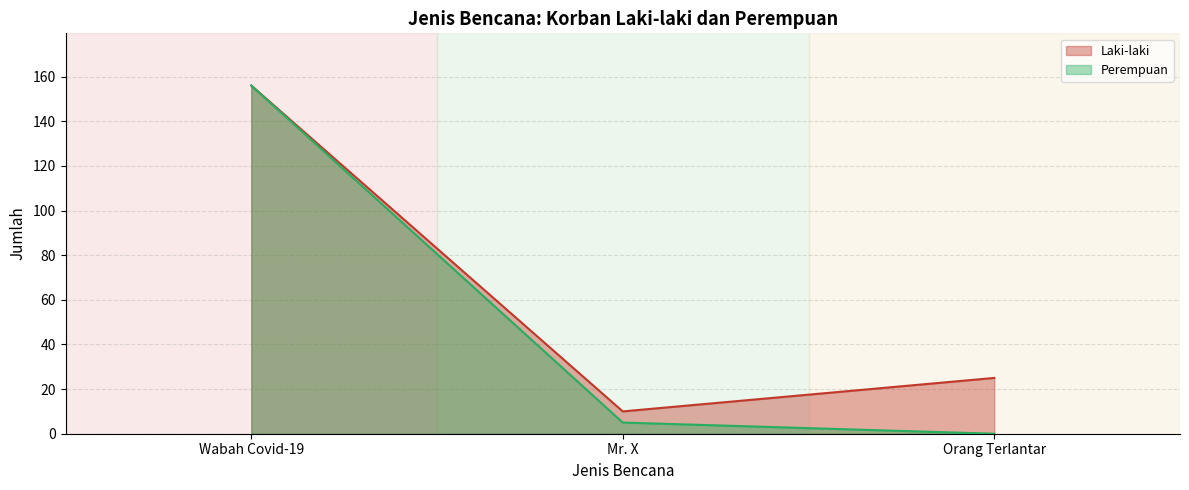

What is the maximum value shown in the chart?

156